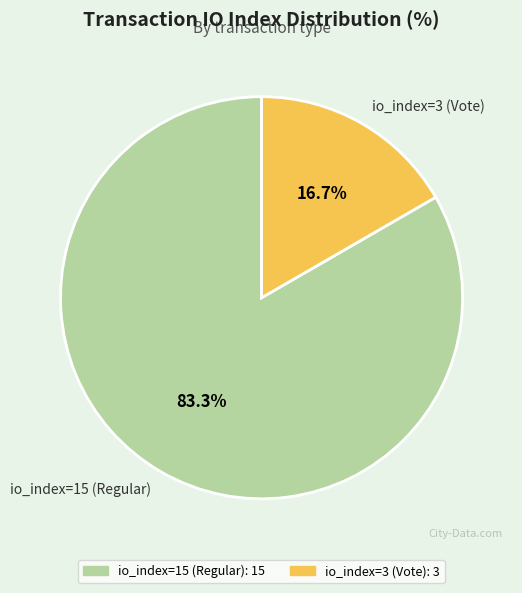

Is io_index=15 (Regular) the majority of the pie?

Yes